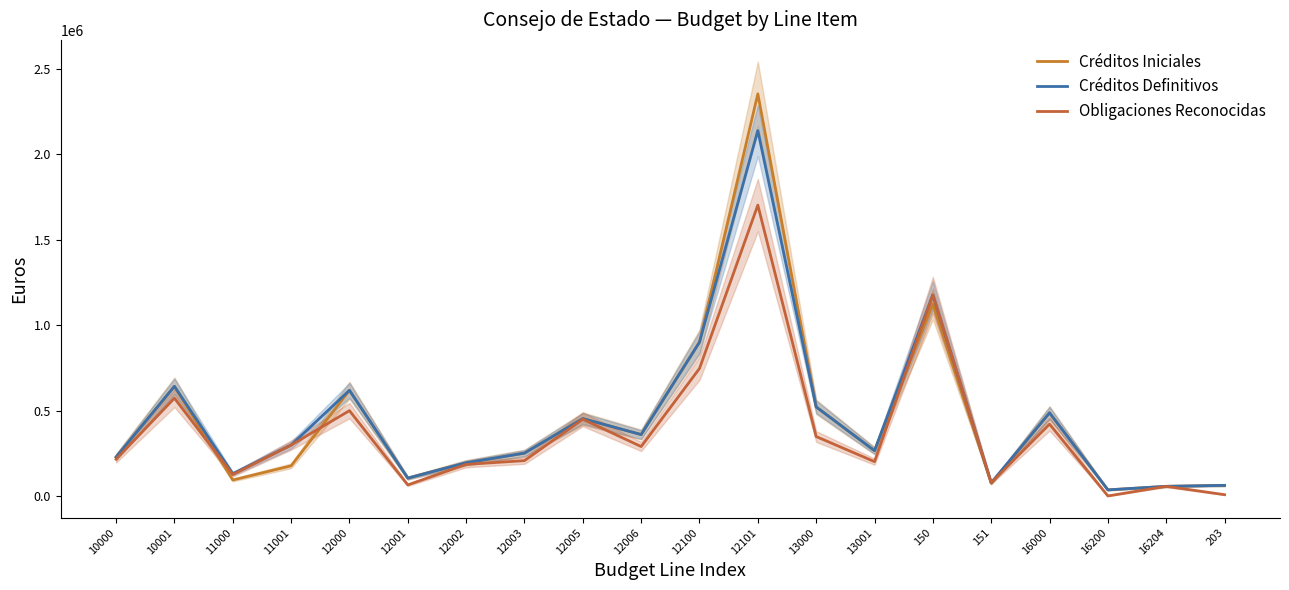

List the labels in order of Obligaciones Reconocidas value, smallest first.

16200, 203, 16204, 12001, 151, 11000, 12002, 13001, 12003, 10000, 12006, 11001, 13000, 16000, 12005, 12000, 10001, 12100, 150, 12101